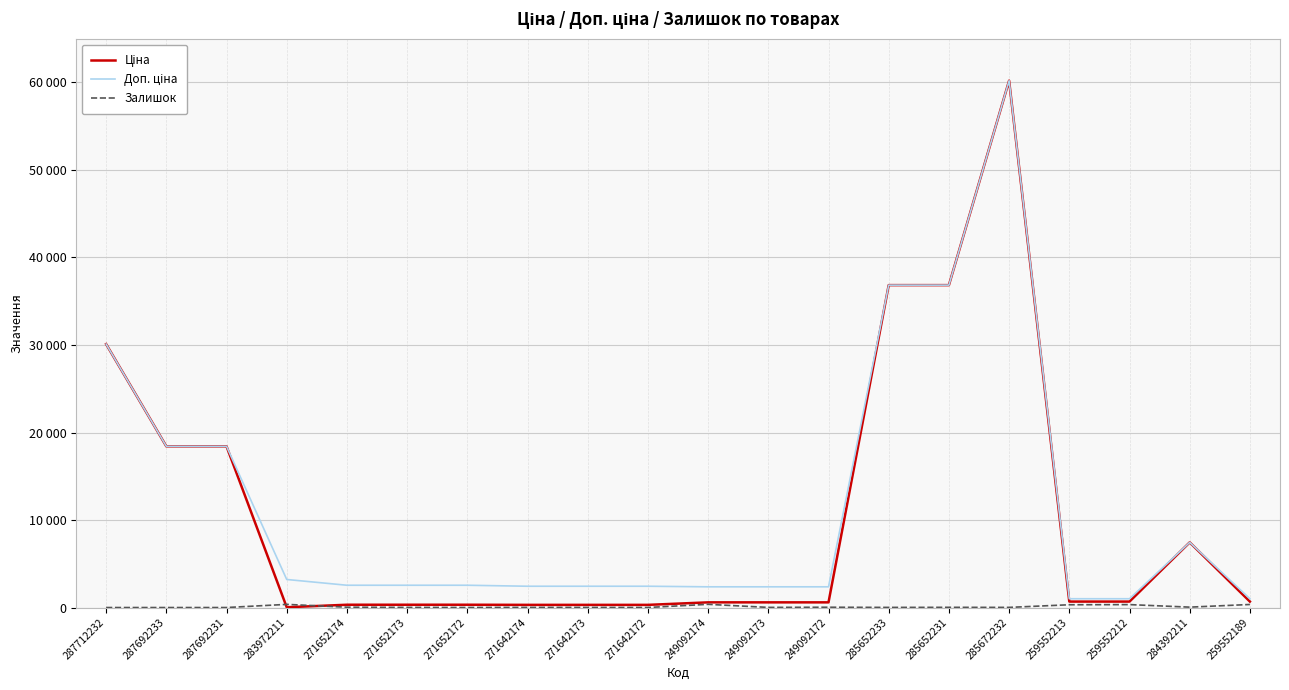

Which series has the largest total across all categories?

Доп. ціна